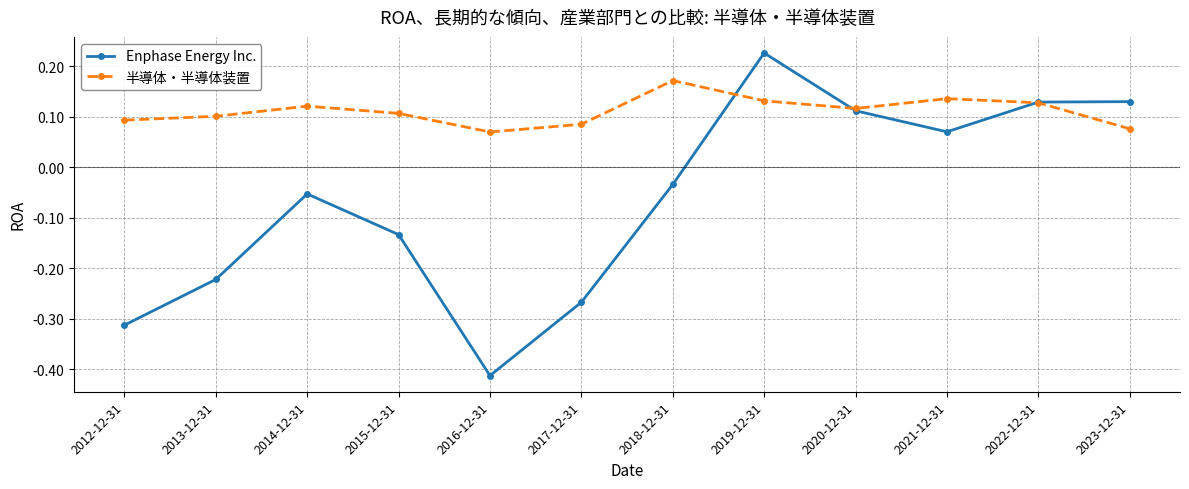

At how many categories does at least one series exceed 0?

12